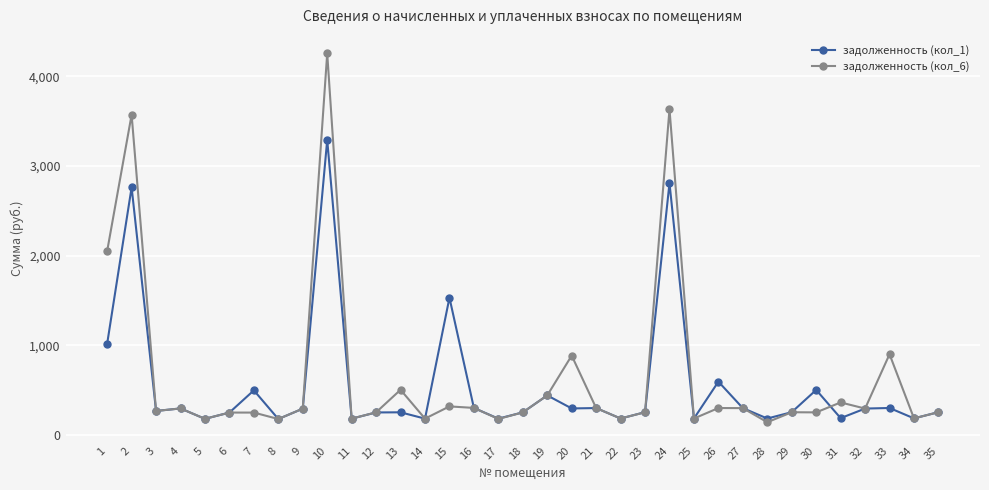

True or false: задолженность (кол_6) has more than 1 interior local peaks.

True